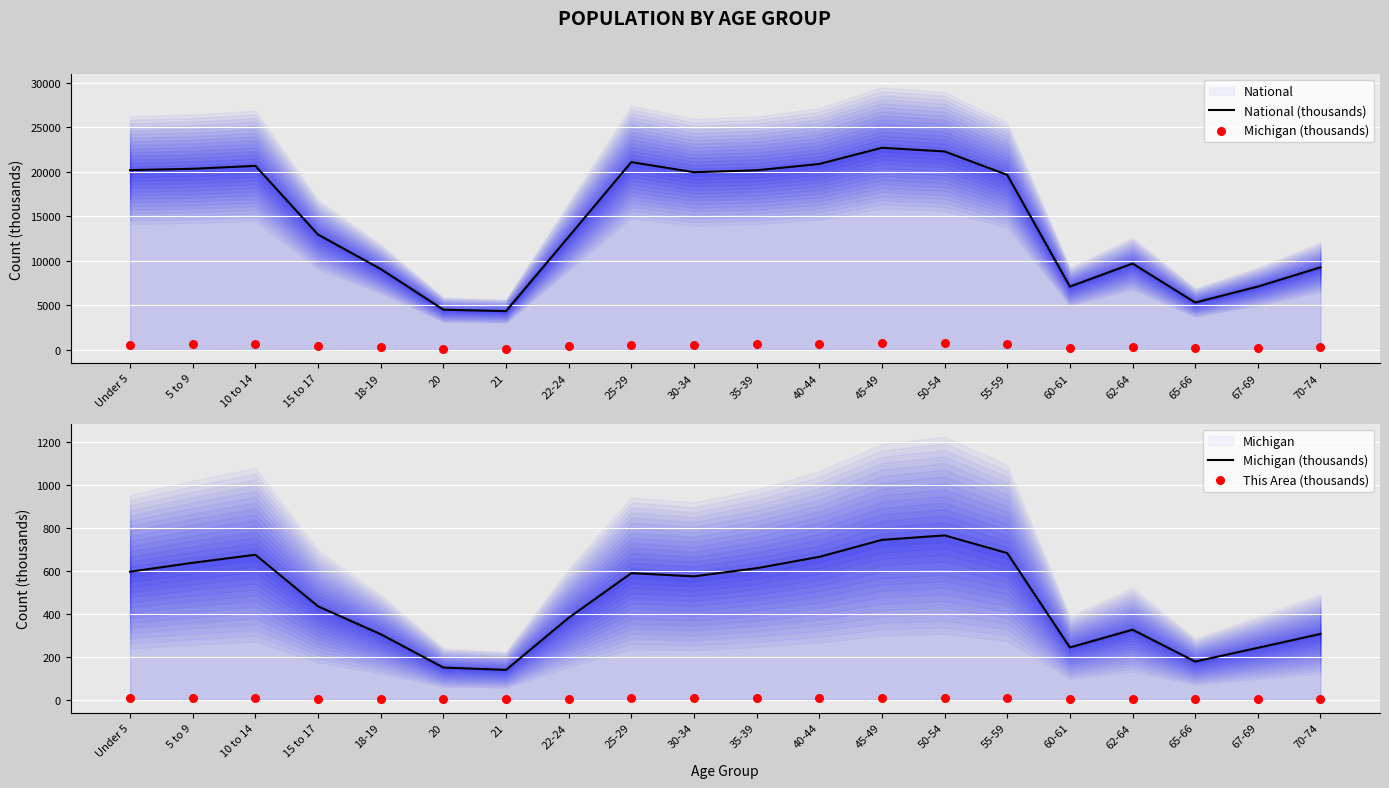

Which series has the largest total across all categories?

National (thousands)